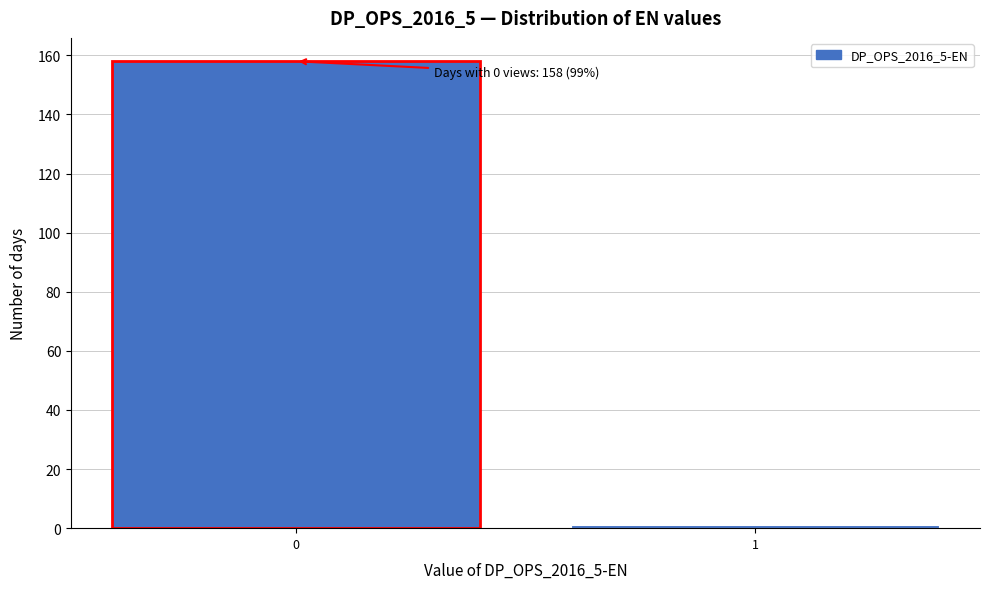

Reading left to right, what are all the values shown in this chart?

158	1